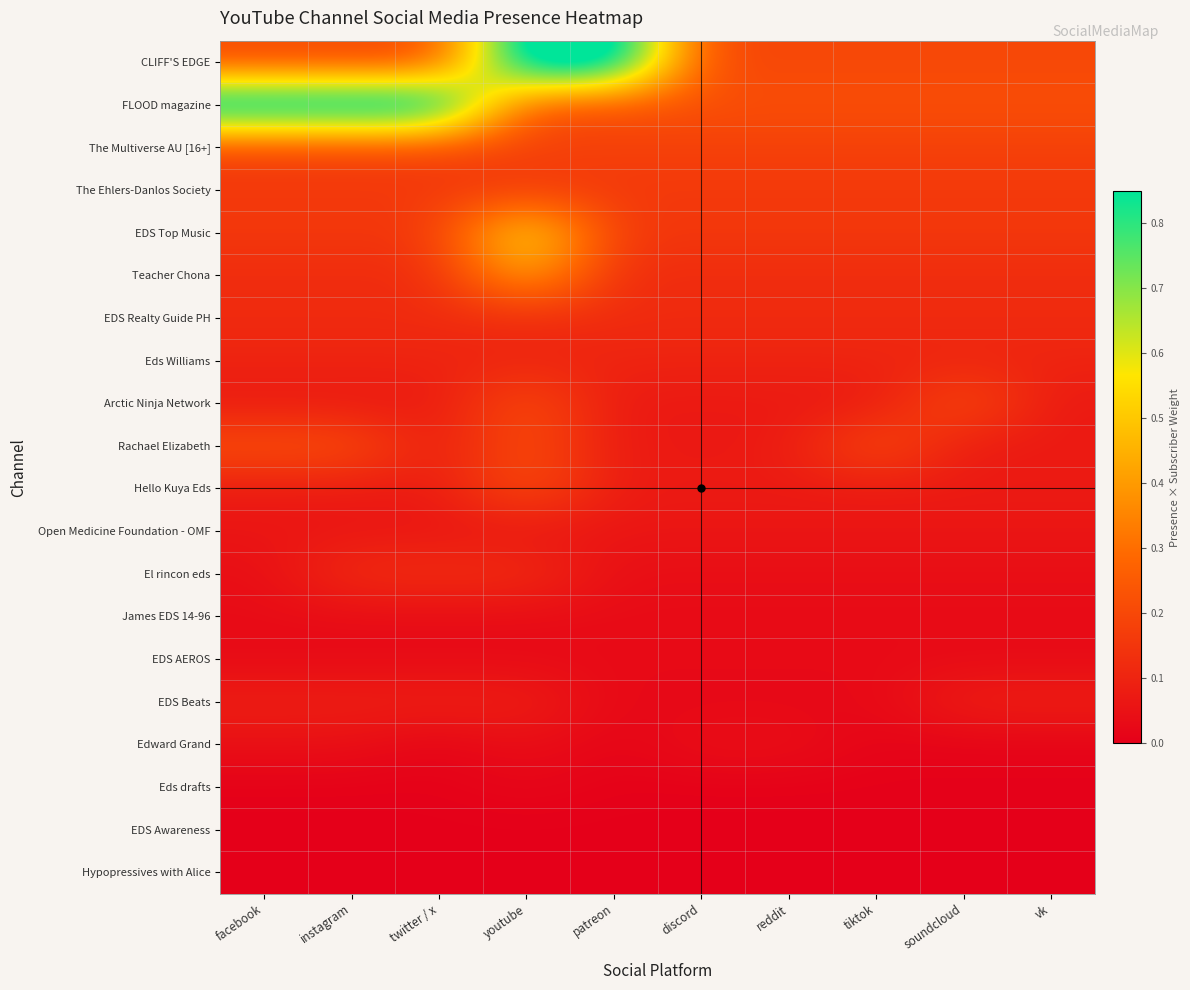

Which series has the largest total across all categories?

FLOOD magazine